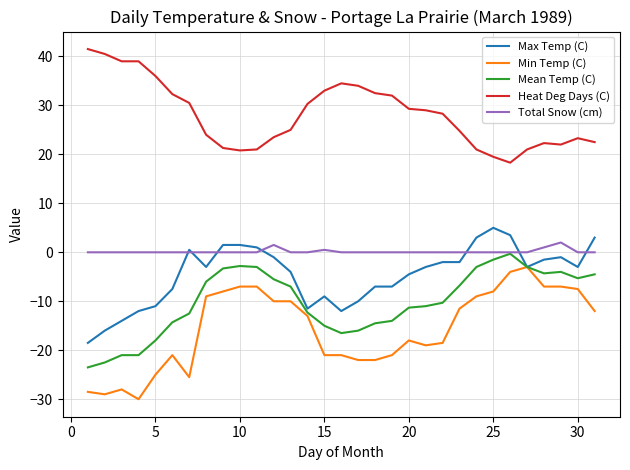

What is the maximum value for Heat Deg Days (C)?

41.5